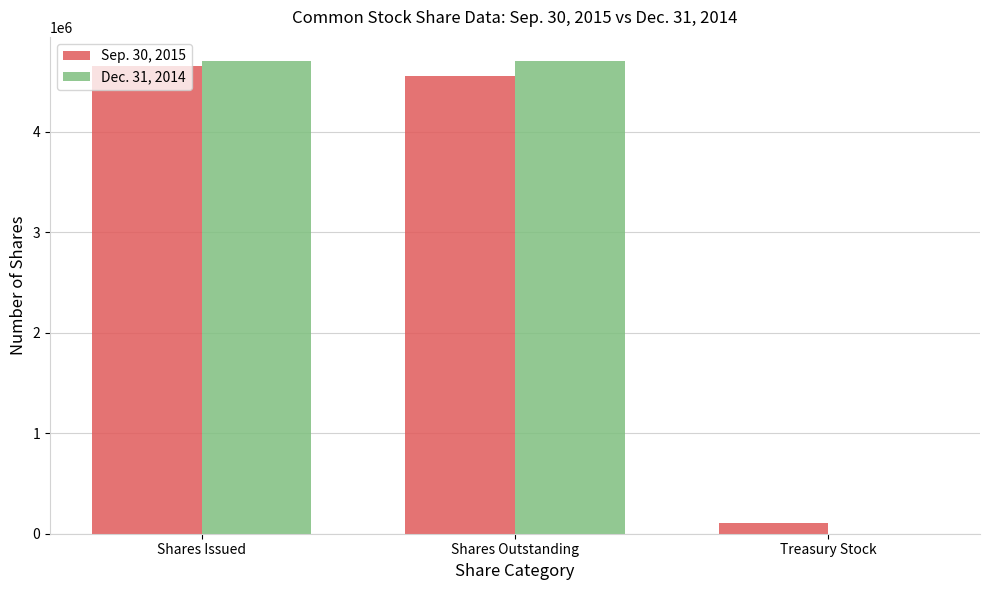

What is the highest value of the Dec. 31, 2014 series?

4705734